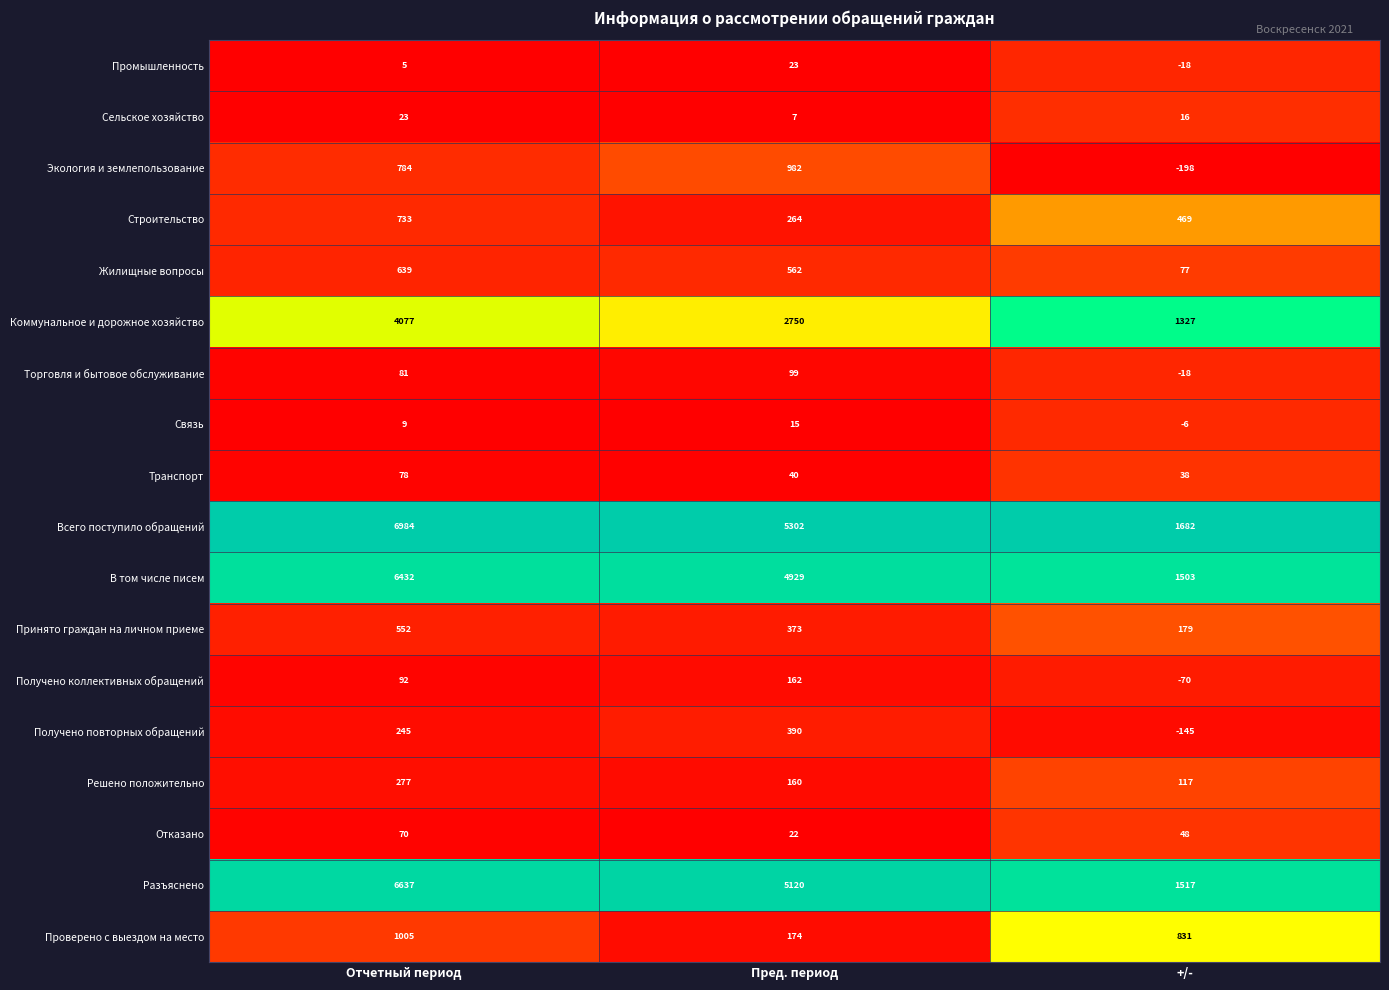

Is the value of Сельское хозяйство at +/- greater than the value of Всего поступило обращений at Пред. период?

No